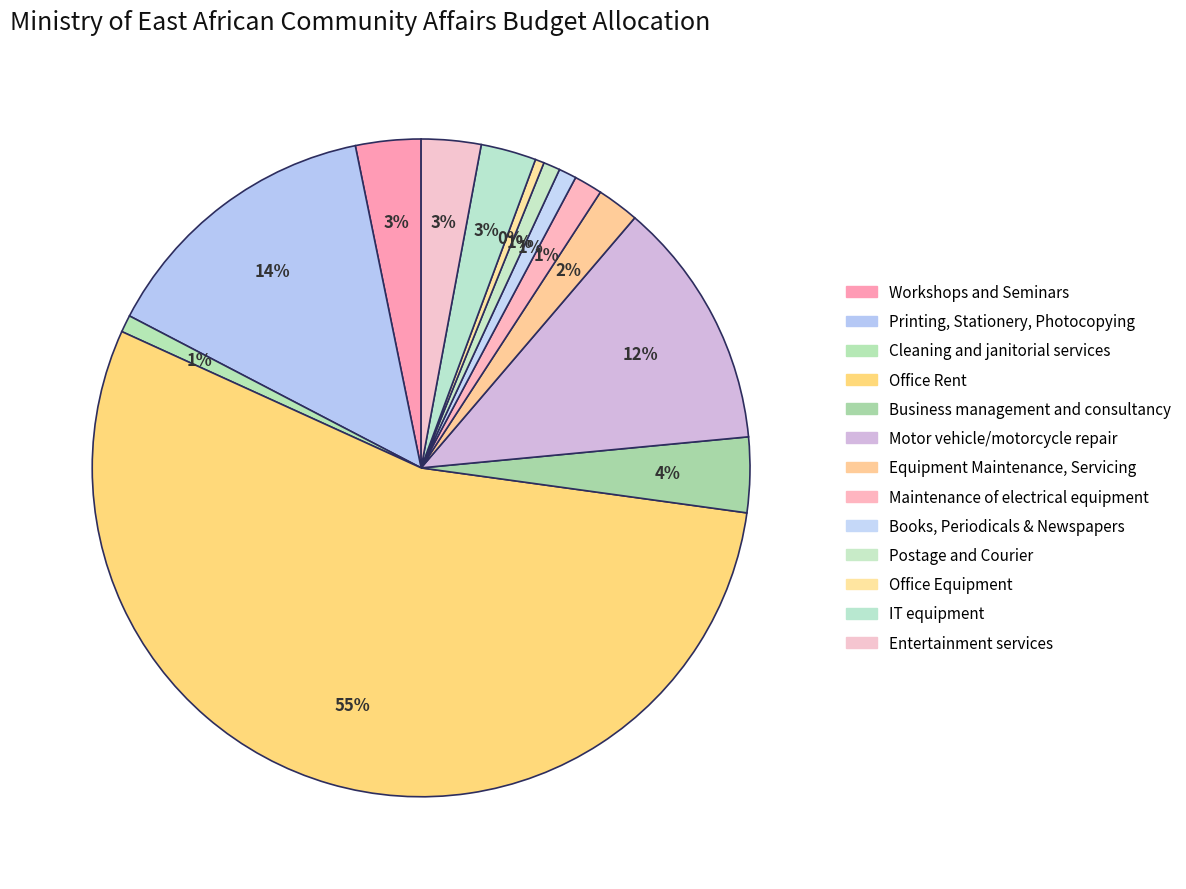

How many slices are in this pie chart?

13